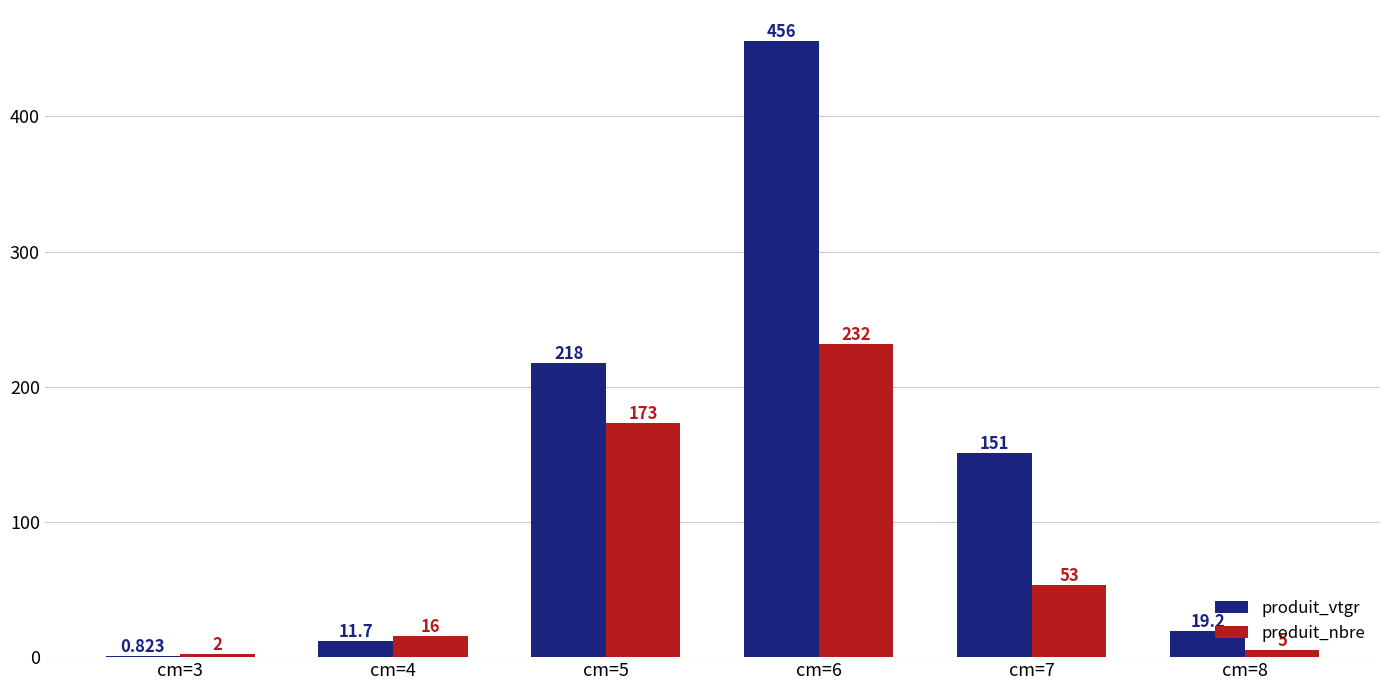

Reading left to right, extract all data points from this chart.

produit_vtgr: cm=3=0.8	cm=4=11.7	cm=5=217.8	cm=6=455.9	cm=7=150.9	cm=8=19.2
produit_nbre: cm=3=2.0	cm=4=16.0	cm=5=173.0	cm=6=232.0	cm=7=53.0	cm=8=5.0